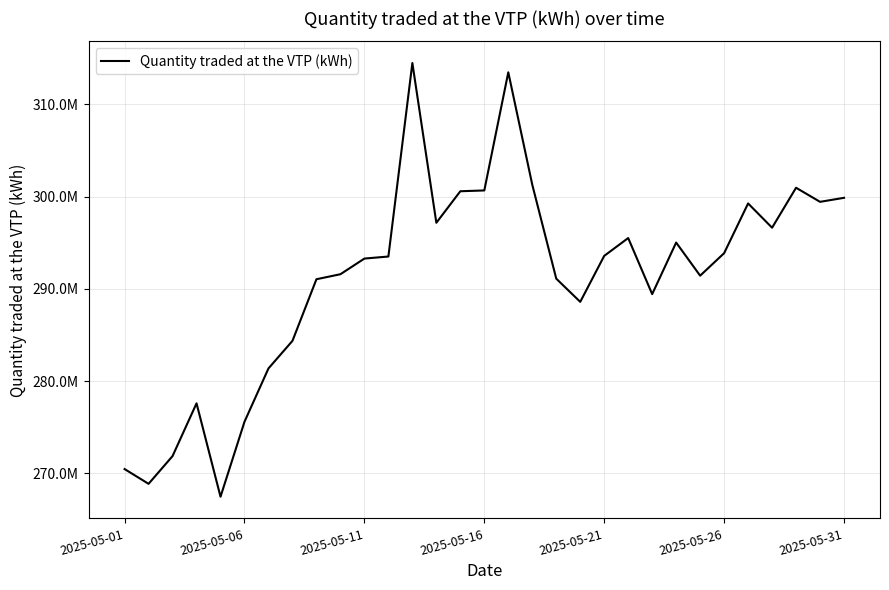

Is this an area chart (filled region under the line)?

No